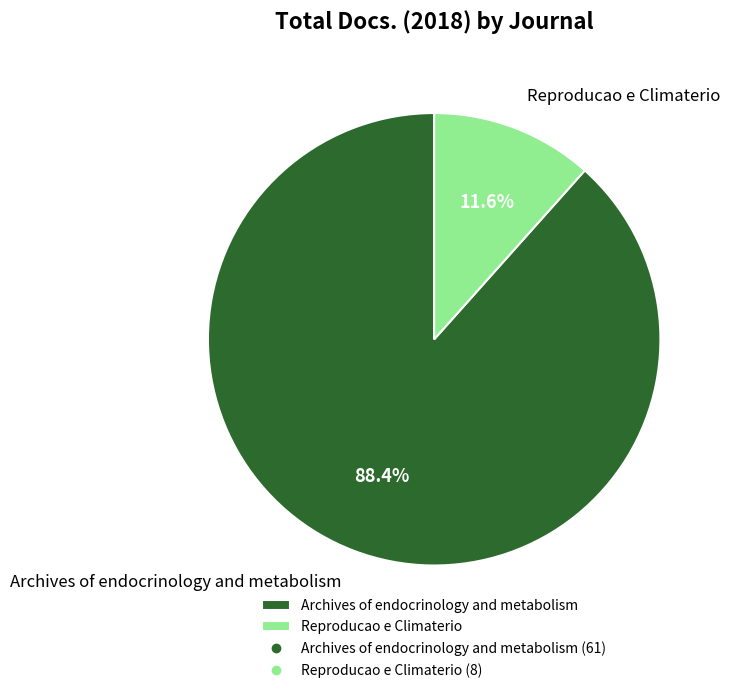

How many slices are in this pie chart?

2